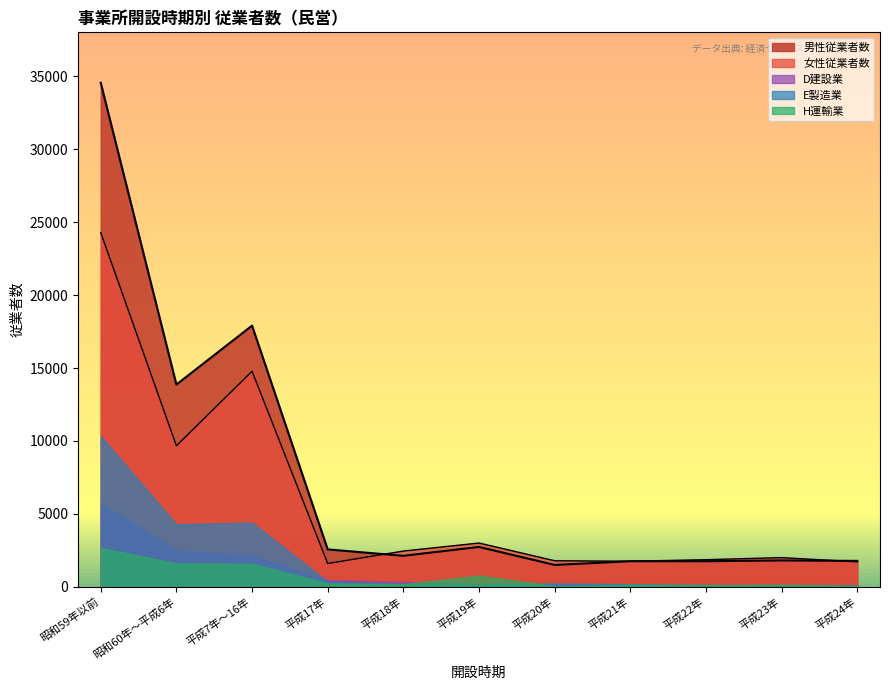

Where is the first local minimum?

昭和60年～平成6年